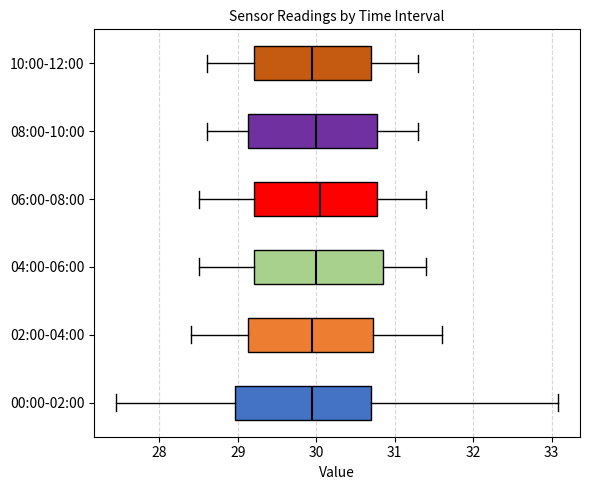

Where is the left edge of the box for 04:00-06:00 on the x-axis? The values are not printed on the chart, so give them approximately, as read against the axis.

29.2